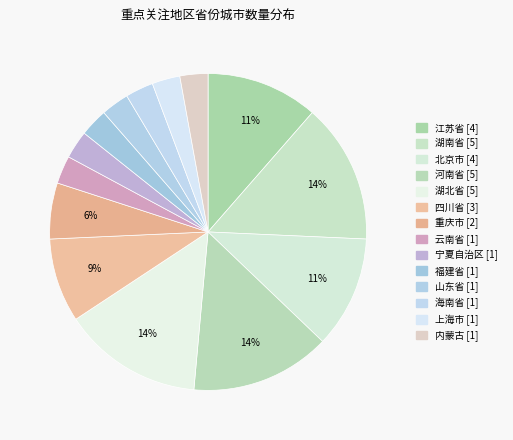

Count the number of slices in the pie.

14